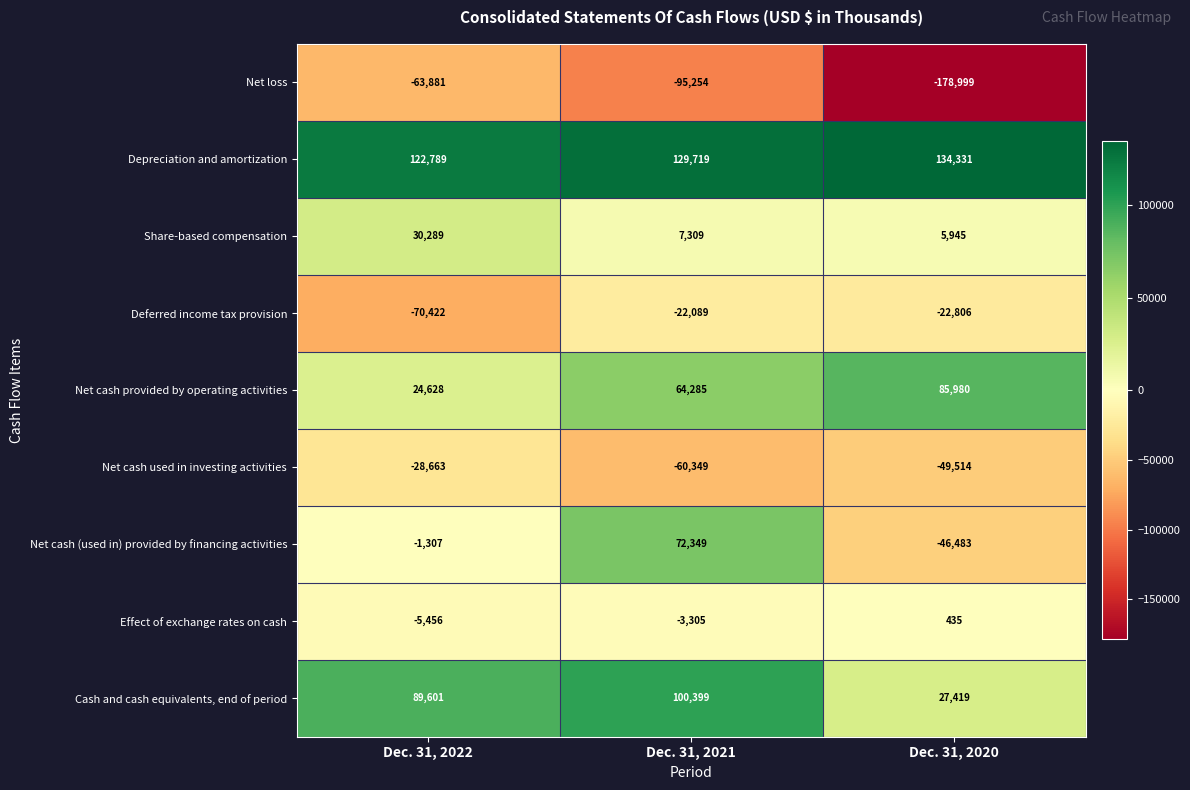

Rank the series by their maximum value, from highest to lowest.

Depreciation and amortization, Cash and cash equivalents, end of period, Net cash provided by operating activities, Net cash (used in) provided by financing activities, Share-based compensation, Effect of exchange rates on cash, Deferred income tax provision, Net cash used in investing activities, Net loss